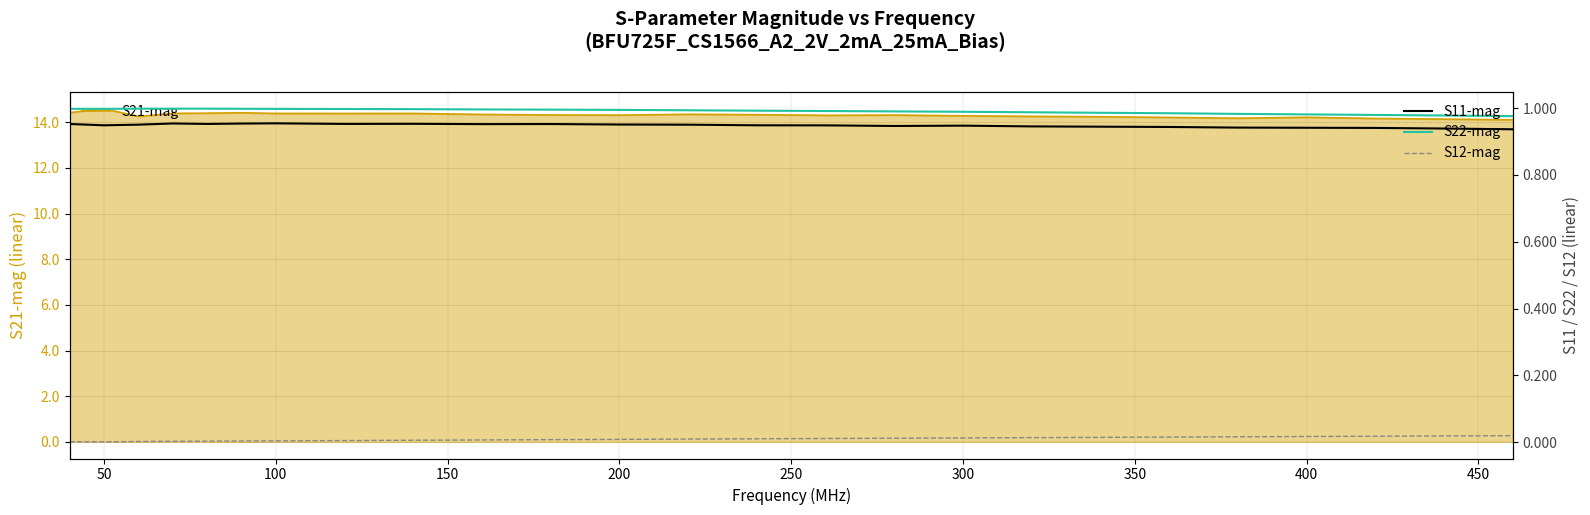

What is the minimum value for S21-mag?

14.1